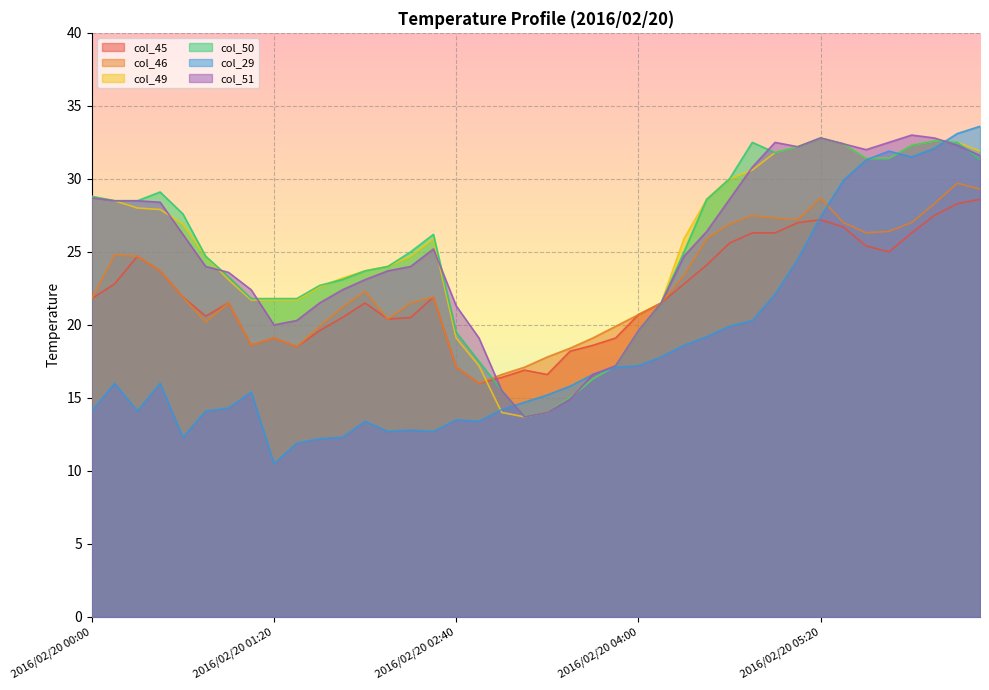

What is the value of the col_45 point at the 5th from the left?

21.9